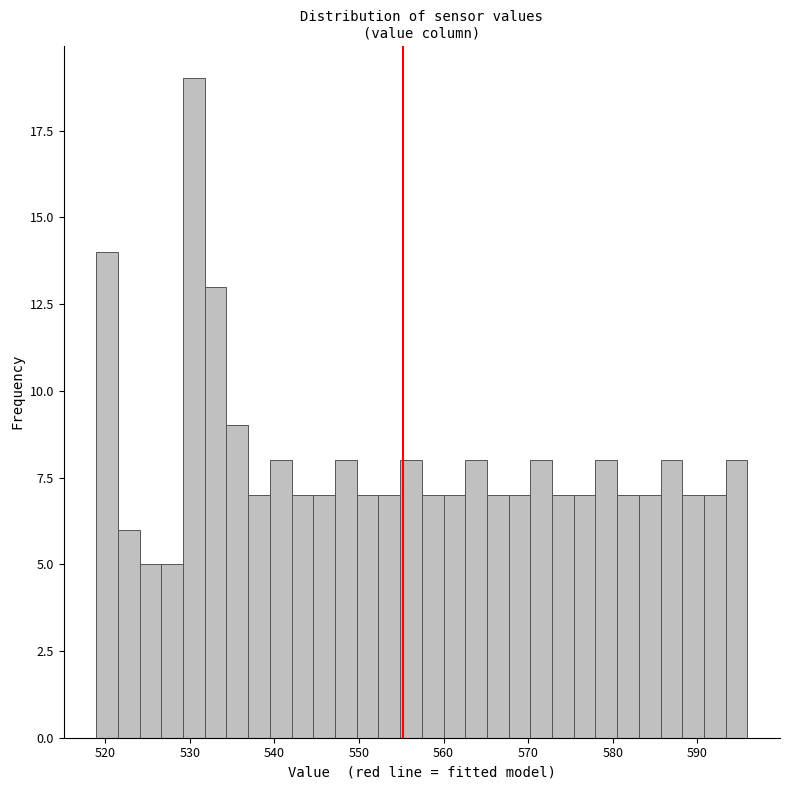

Around what value on the x-axis is the tallest bar? Give the approximate position of its centre, as read against the axis.

531